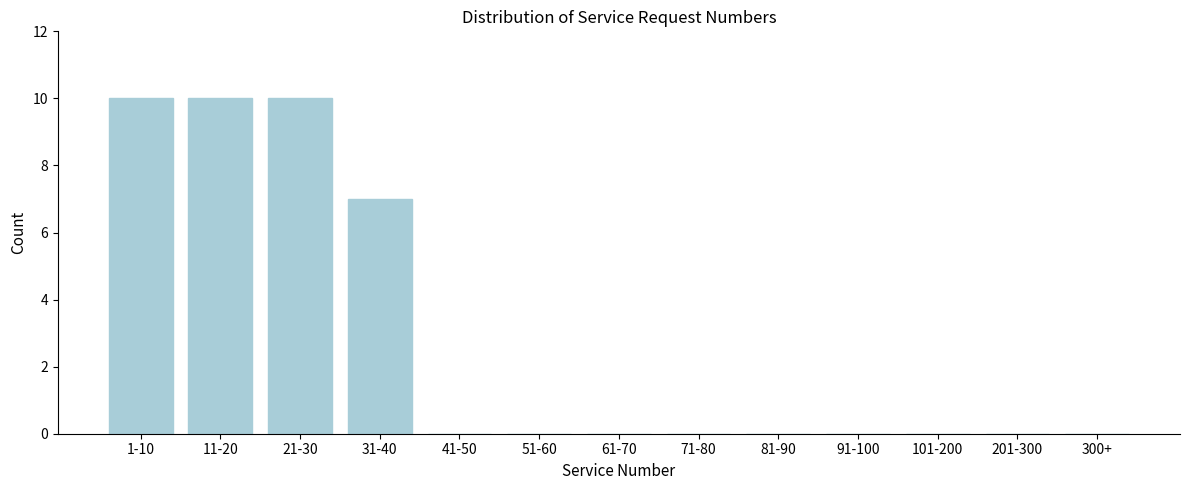

Reading left to right, list all the values displayed in this chart.

1-10=10	11-20=10	21-30=10	31-40=7	41-50=0	51-60=0	61-70=0	71-80=0	81-90=0	91-100=0	101-200=0	201-300=0	300+=0